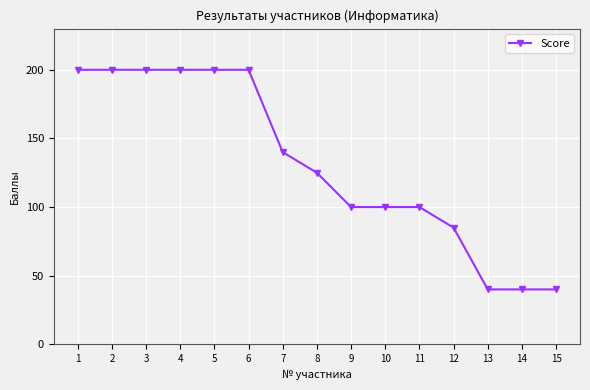

What is the sum of the values at 6 and 5?

400